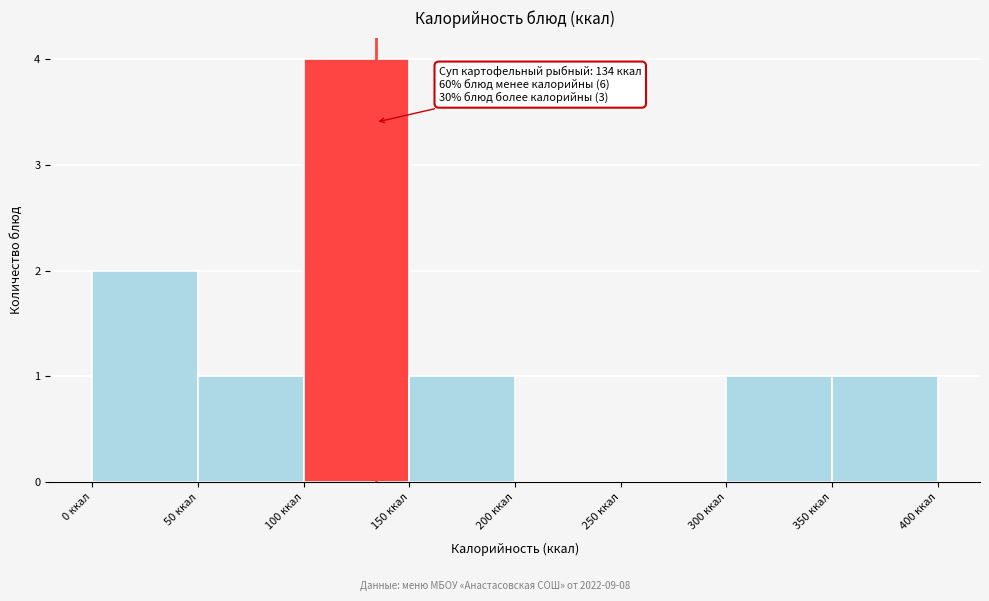

Over which range of the x-axis is the bar tallest?

100 to 150